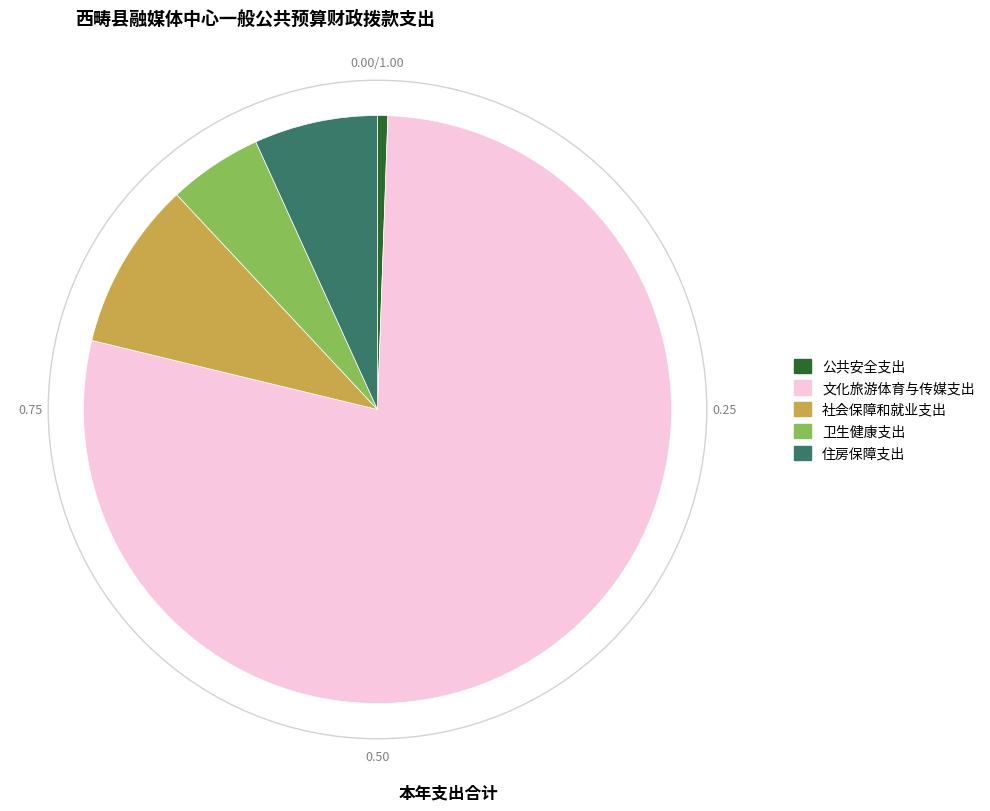

Combined, do 公共安全支出 and 文化旅游体育与传媒支出 account for over 50%?

Yes